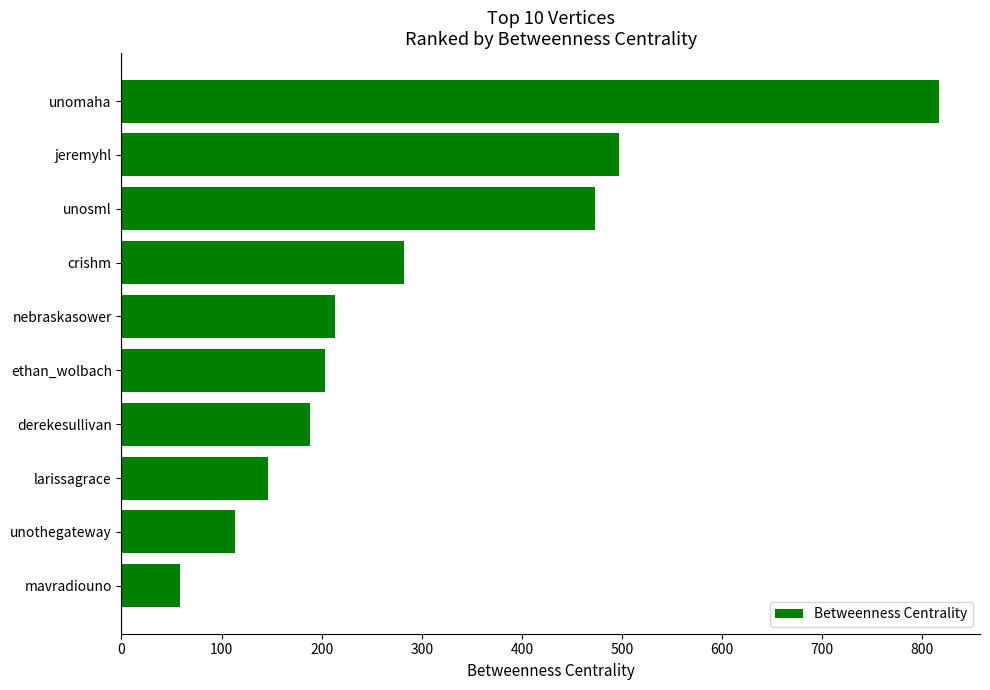

What is the change in value from jeremyhl to nebraskasower?

-283.5